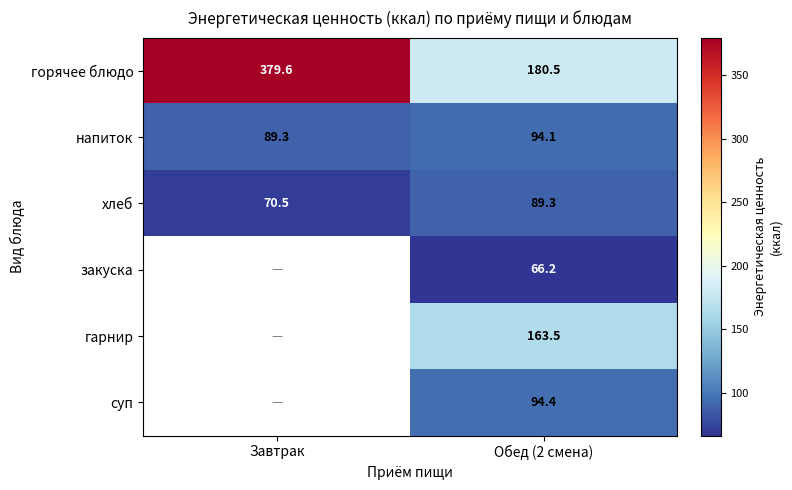

What is the spread (max minus min) of values at Обед (2 смена)?

114.3